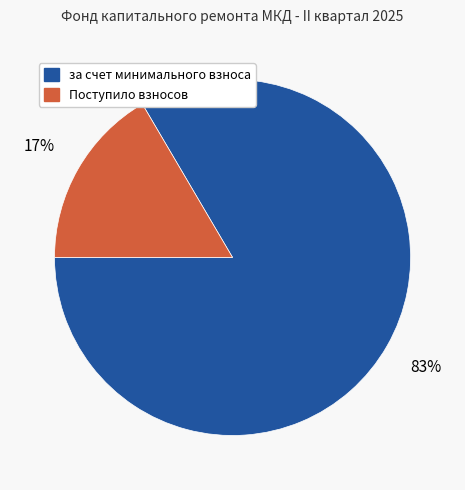

Which slice is the largest?

за счет минимального взноса